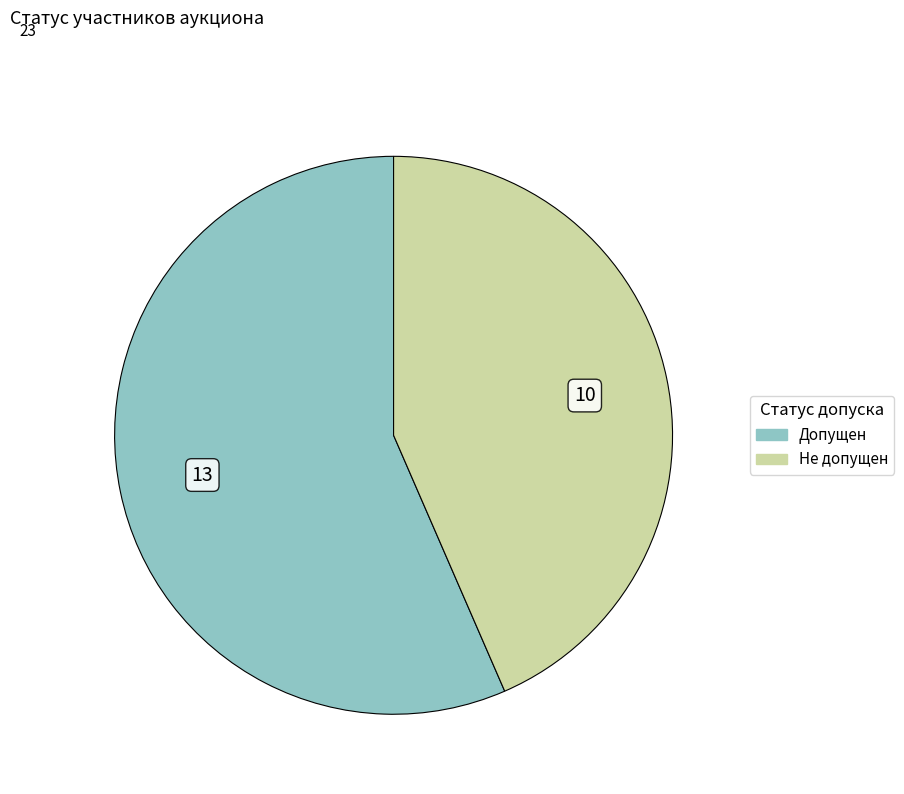

Does Не допущен account for over 50% of the chart?

No